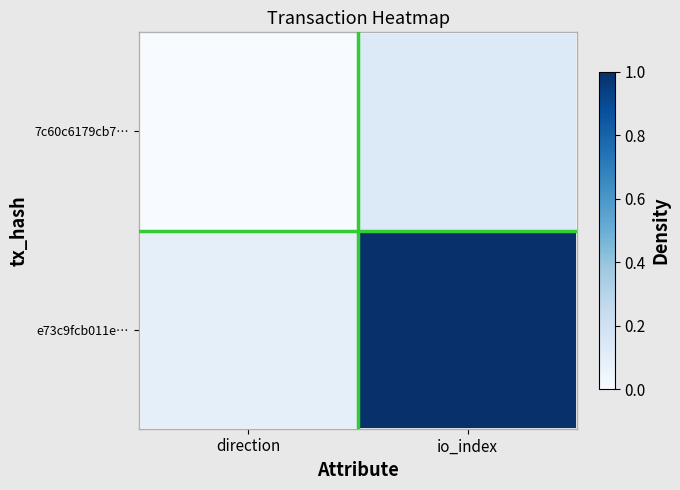

Reading left to right, what are all the values shown in this chart?

7c60c6179cb7…: direction=0.0	io_index=0.1
e73c9fcb011e…: direction=0.1	io_index=1.0